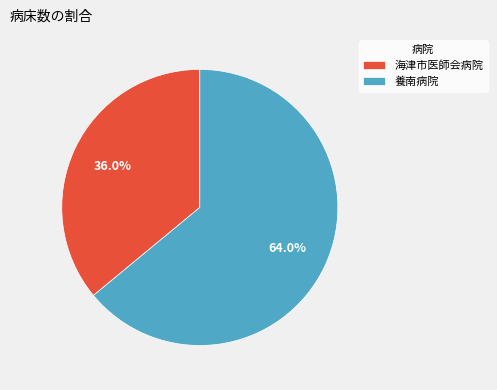

How much of the chart is everything except 海津市医師会病院?

64.0%